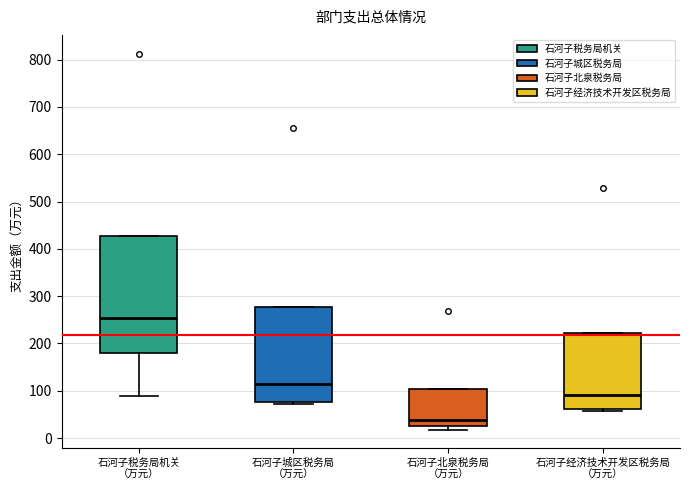

Which box's median line is the lowest?

石河子北泉税务局 （万元）